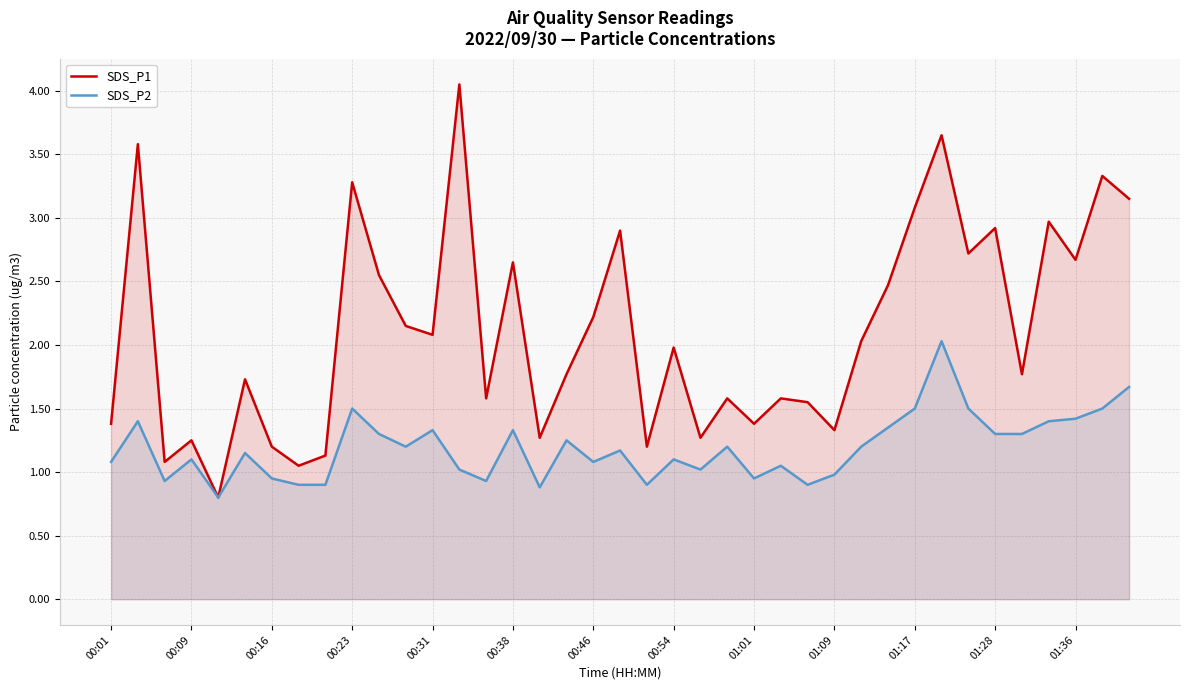

Rank the series by their maximum value, from highest to lowest.

SDS_P1, SDS_P2